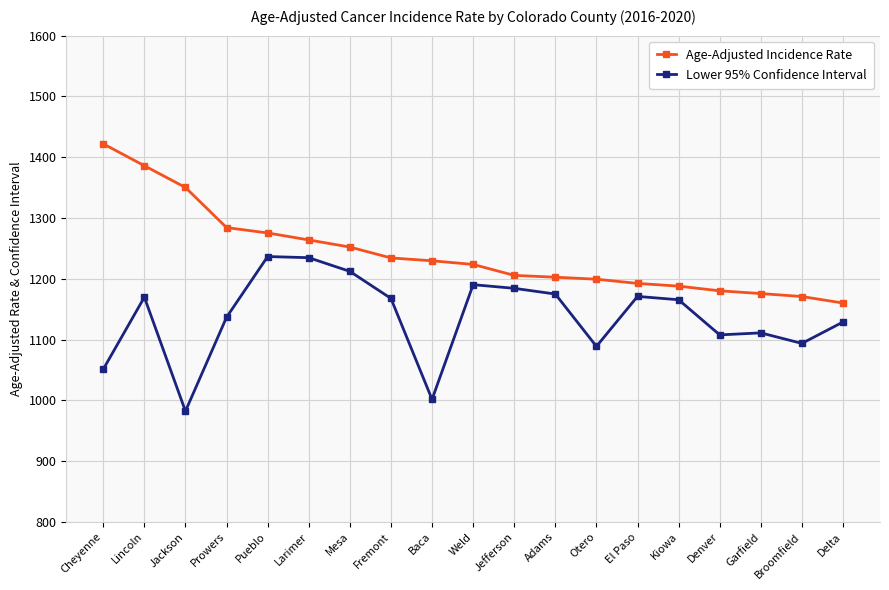

Read the Age-Adjusted Incidence Rate value at Pueblo.

1275.4